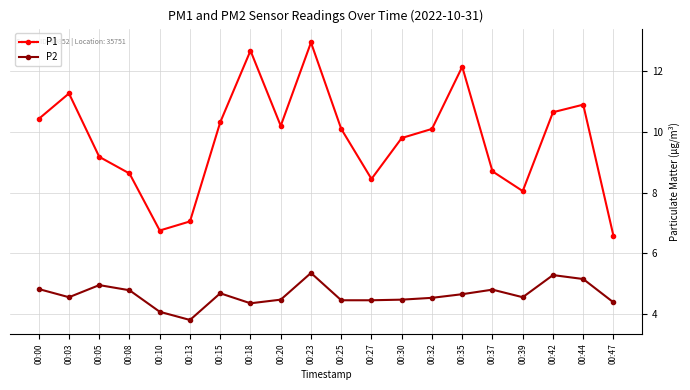

At which label does P1 first exceed 10?

00:00